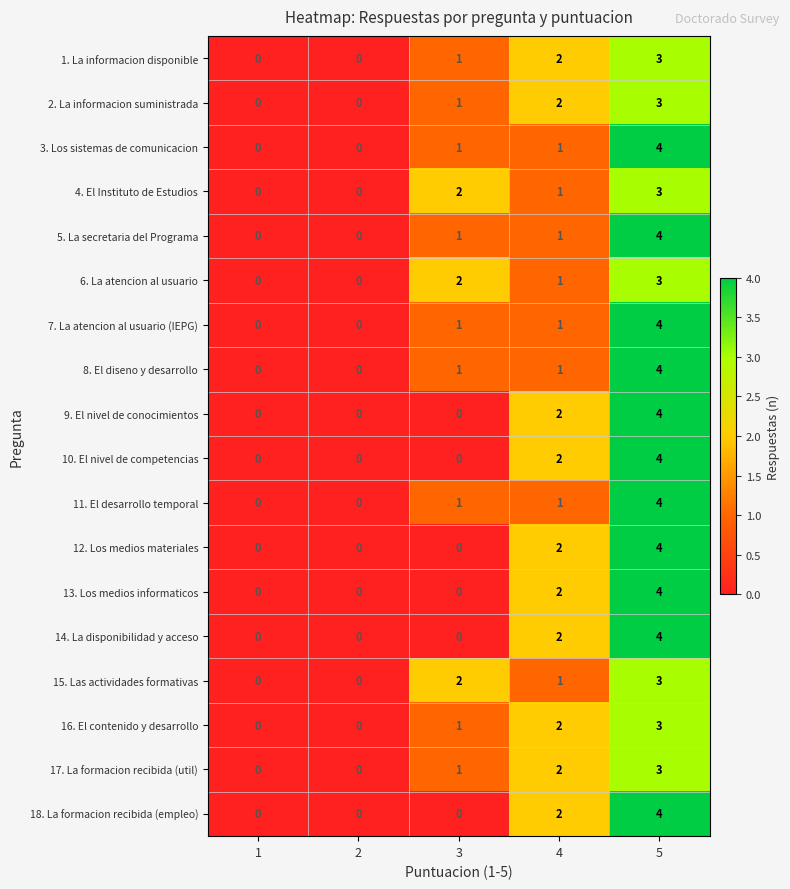

Read the 15. Las actividades formativas value at 5.

3